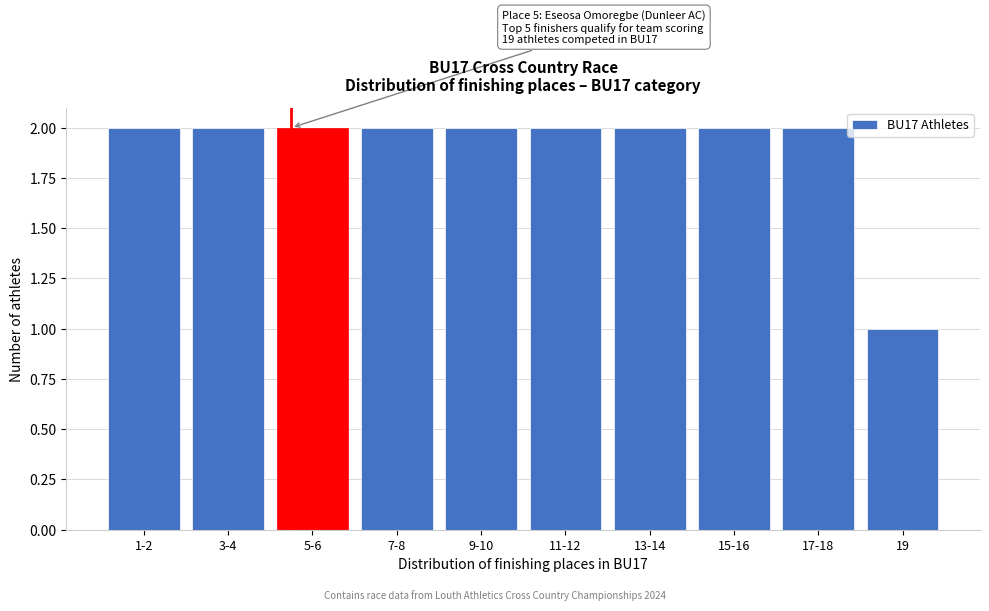

Reading left to right, list all the values displayed in this chart.

1-2=2	3-4=2	5-6=2	7-8=2	9-10=2	11-12=2	13-14=2	15-16=2	17-18=2	19=1